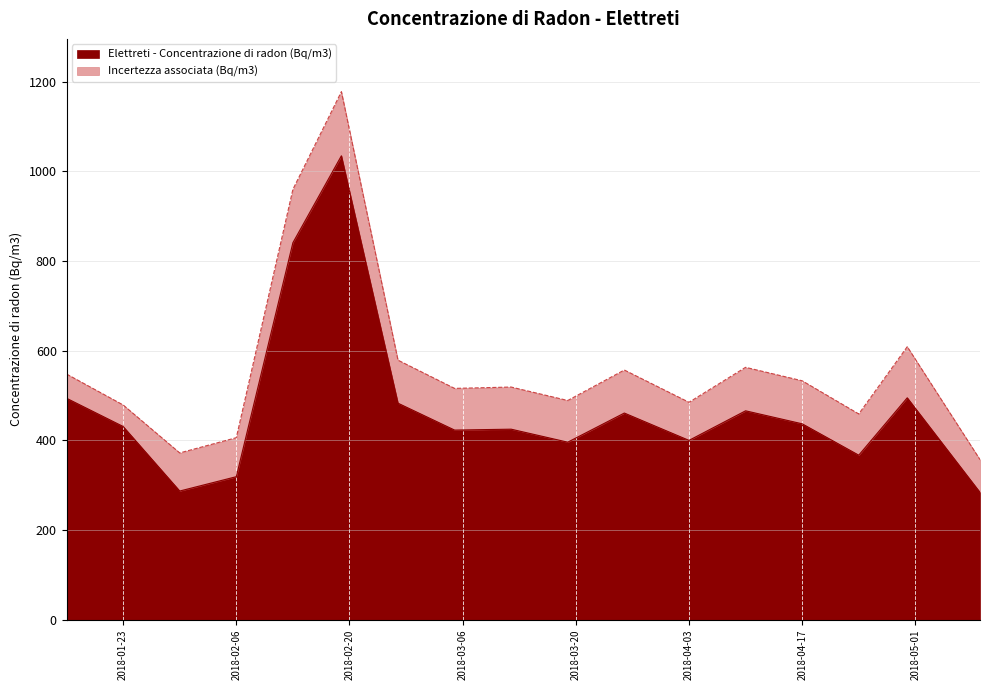

Reading left to right, transcribe all the data shown in this chart.

2018-01-16=494	2018-01-23=431	2018-01-30=287	2018-02-06=319	2018-02-13=841	2018-02-19=1035	2018-02-26=483	2018-03-05=423	2018-03-12=425	2018-03-19=396	2018-03-26=461	2018-04-03=400	2018-04-10=466	2018-04-17=437	2018-04-24=367	2018-04-30=495	2018-05-09=284